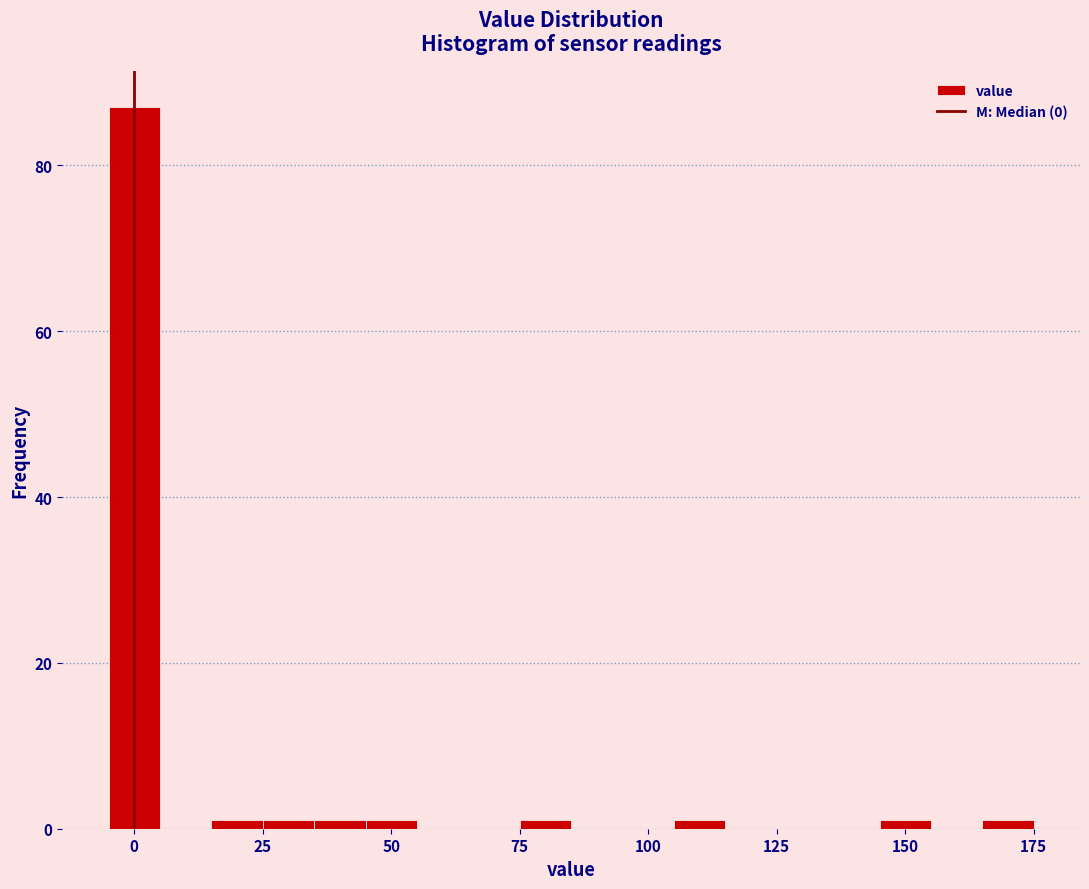

Around what value on the x-axis is the tallest bar? Give the approximate position of its centre, as read against the axis.

0